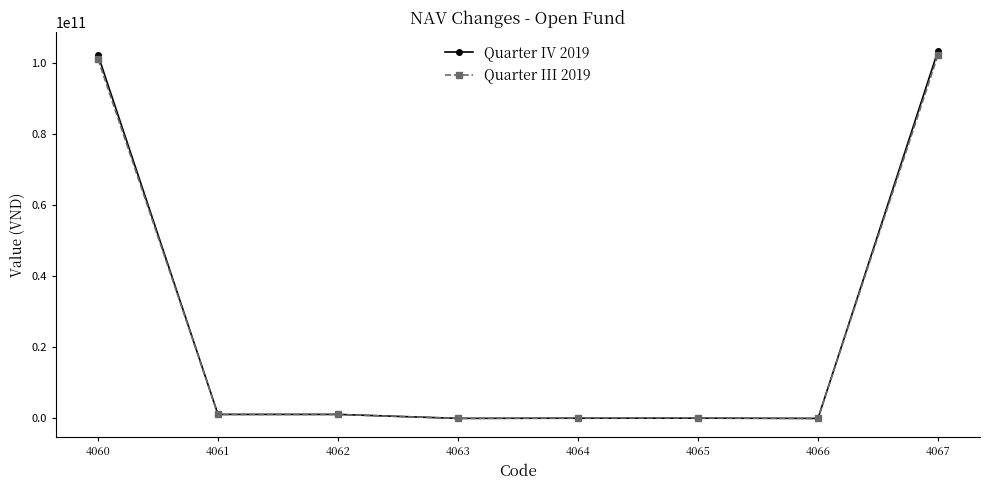

What is the maximum value shown in the chart?

103421498423